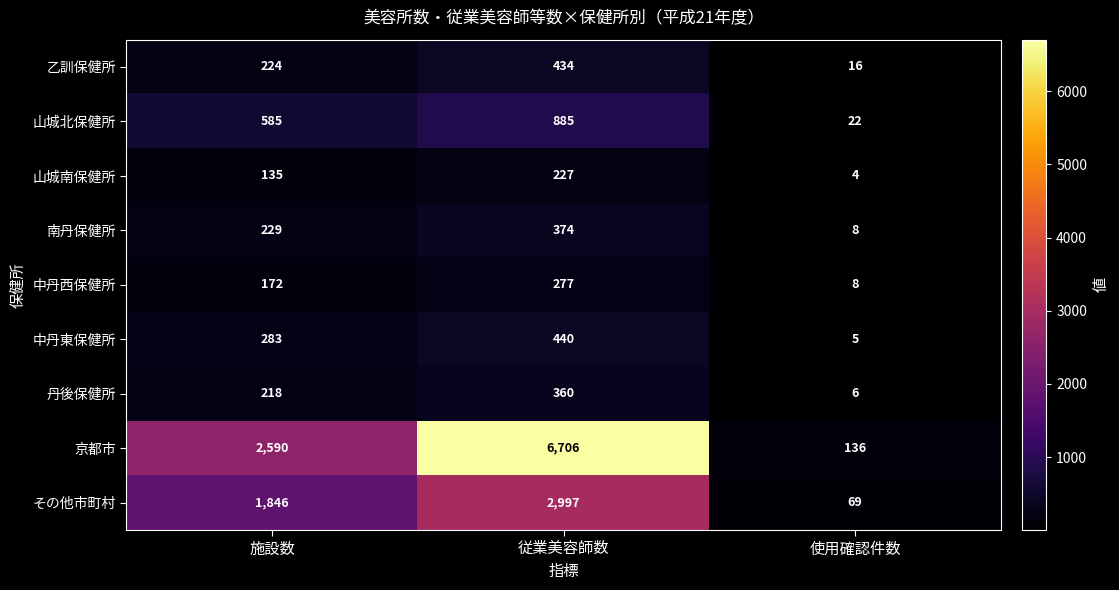

At 施設数, list the series in order from largest to smallest.

京都市, その他市町村, 山城北保健所, 中丹東保健所, 南丹保健所, 乙訓保健所, 丹後保健所, 中丹西保健所, 山城南保健所